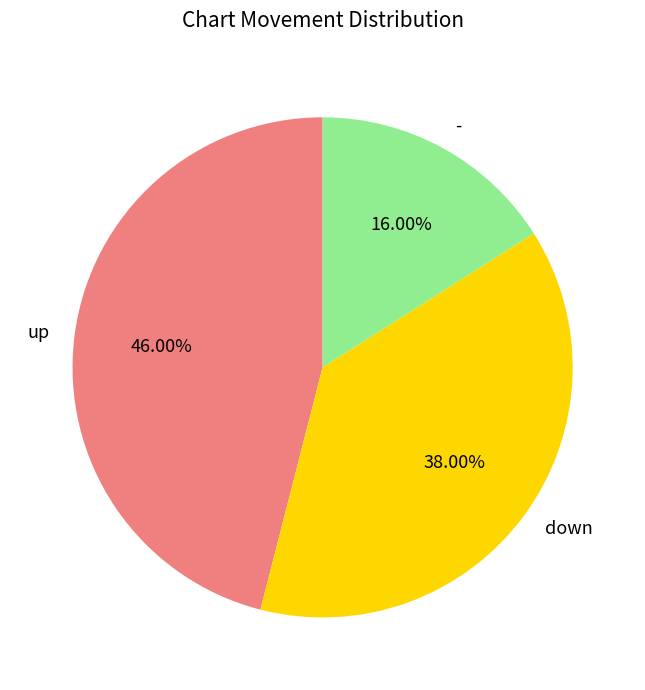

How many slices are in this pie chart?

3